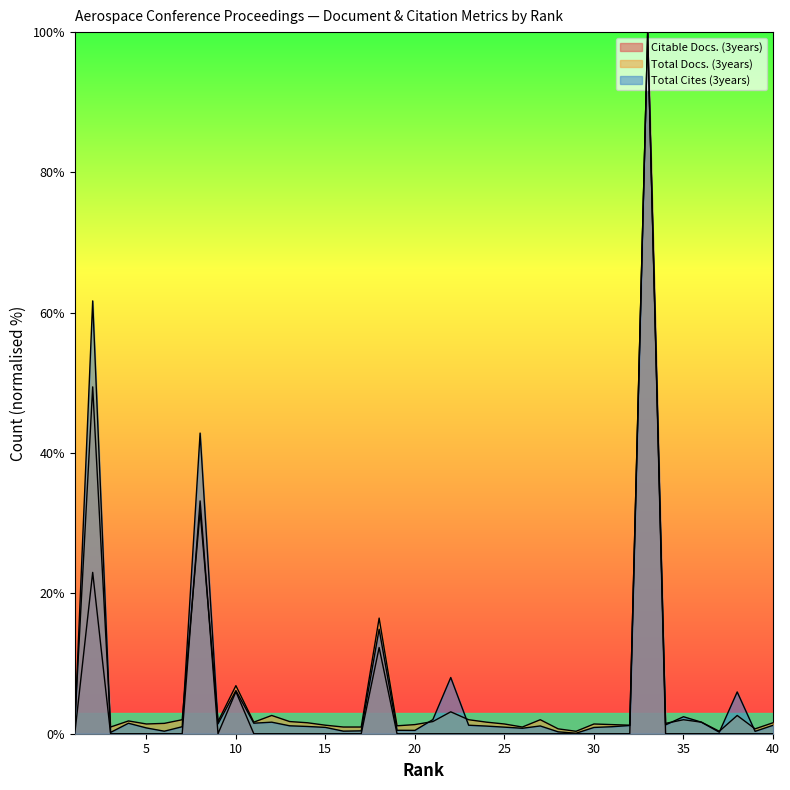

What is the minimum value for Total Docs. (3years)?

0.3